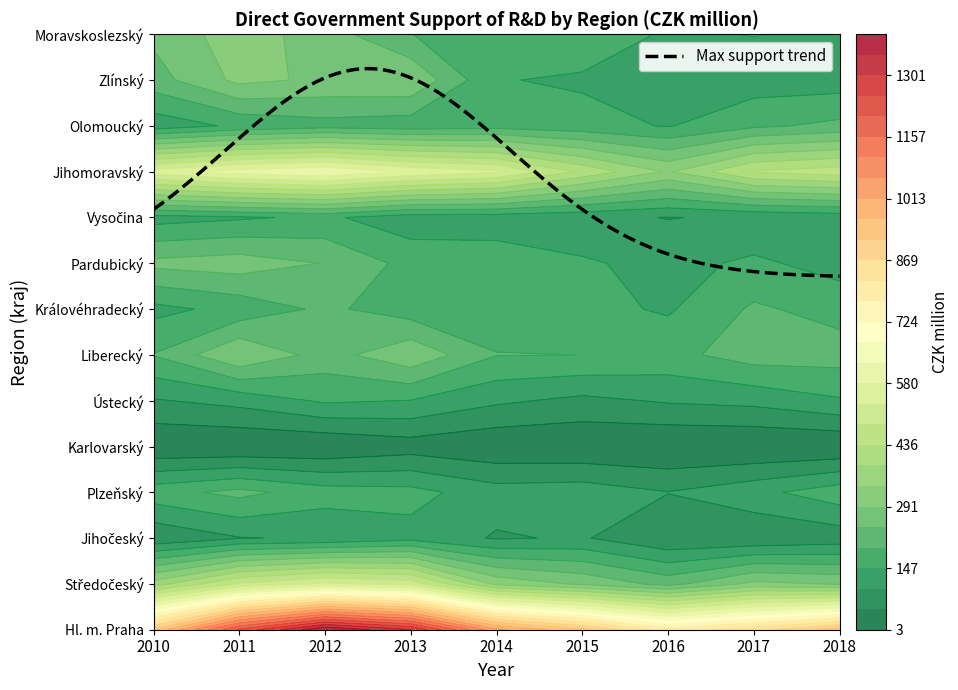

At which label does Středočeský reach its minimum?

6